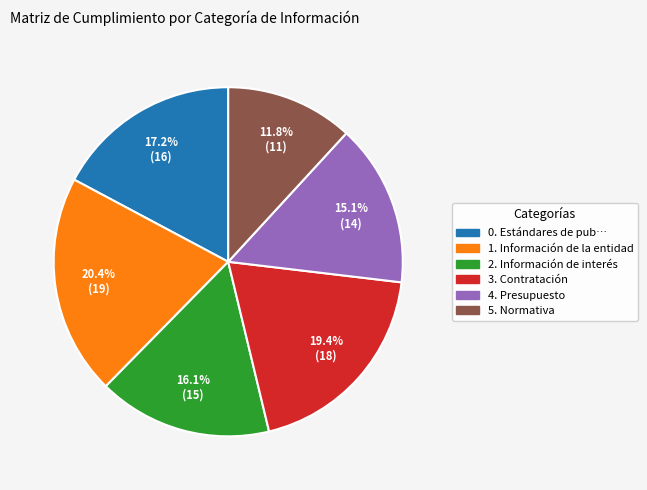

To the nearest percent, what is the difference between the largest and smallest slice percentages?

9%